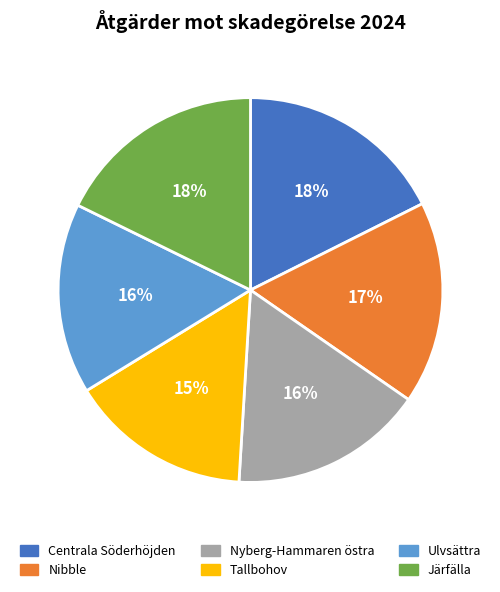

Between Nyberg-Hammaren östra and Nibble, which is larger?

Nibble